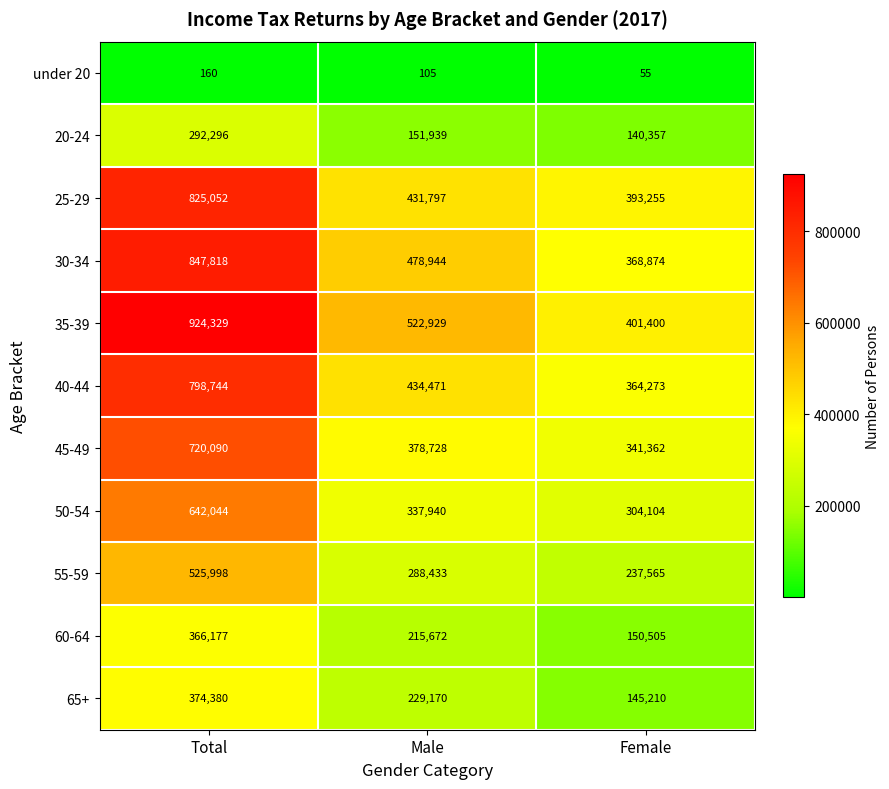

What is the smallest value displayed?

55